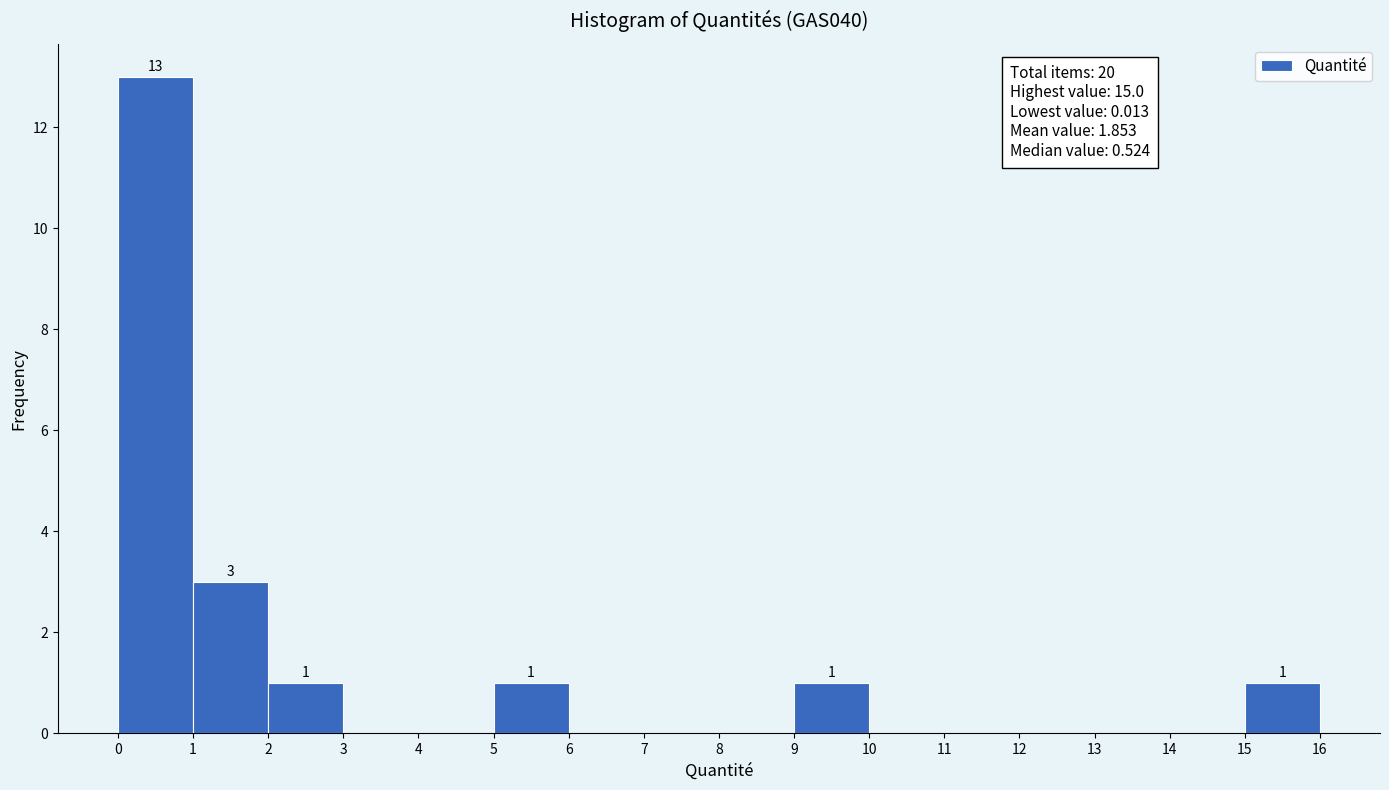

Which range on the x-axis has the tallest bar?

0 to 1